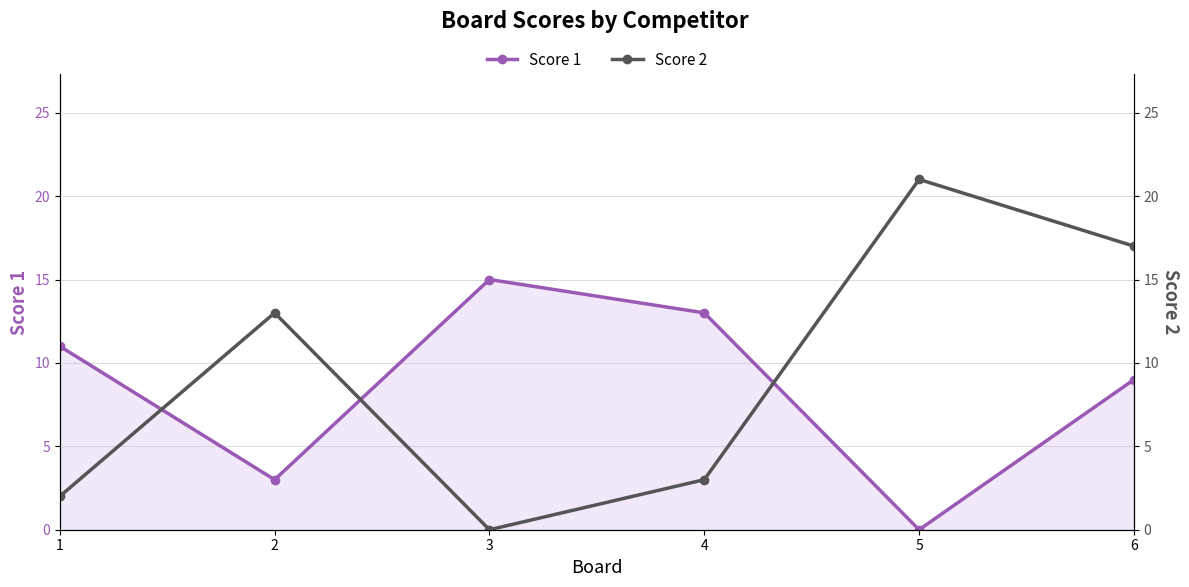

Is it true that Score 1 equals 9 at 6?

True